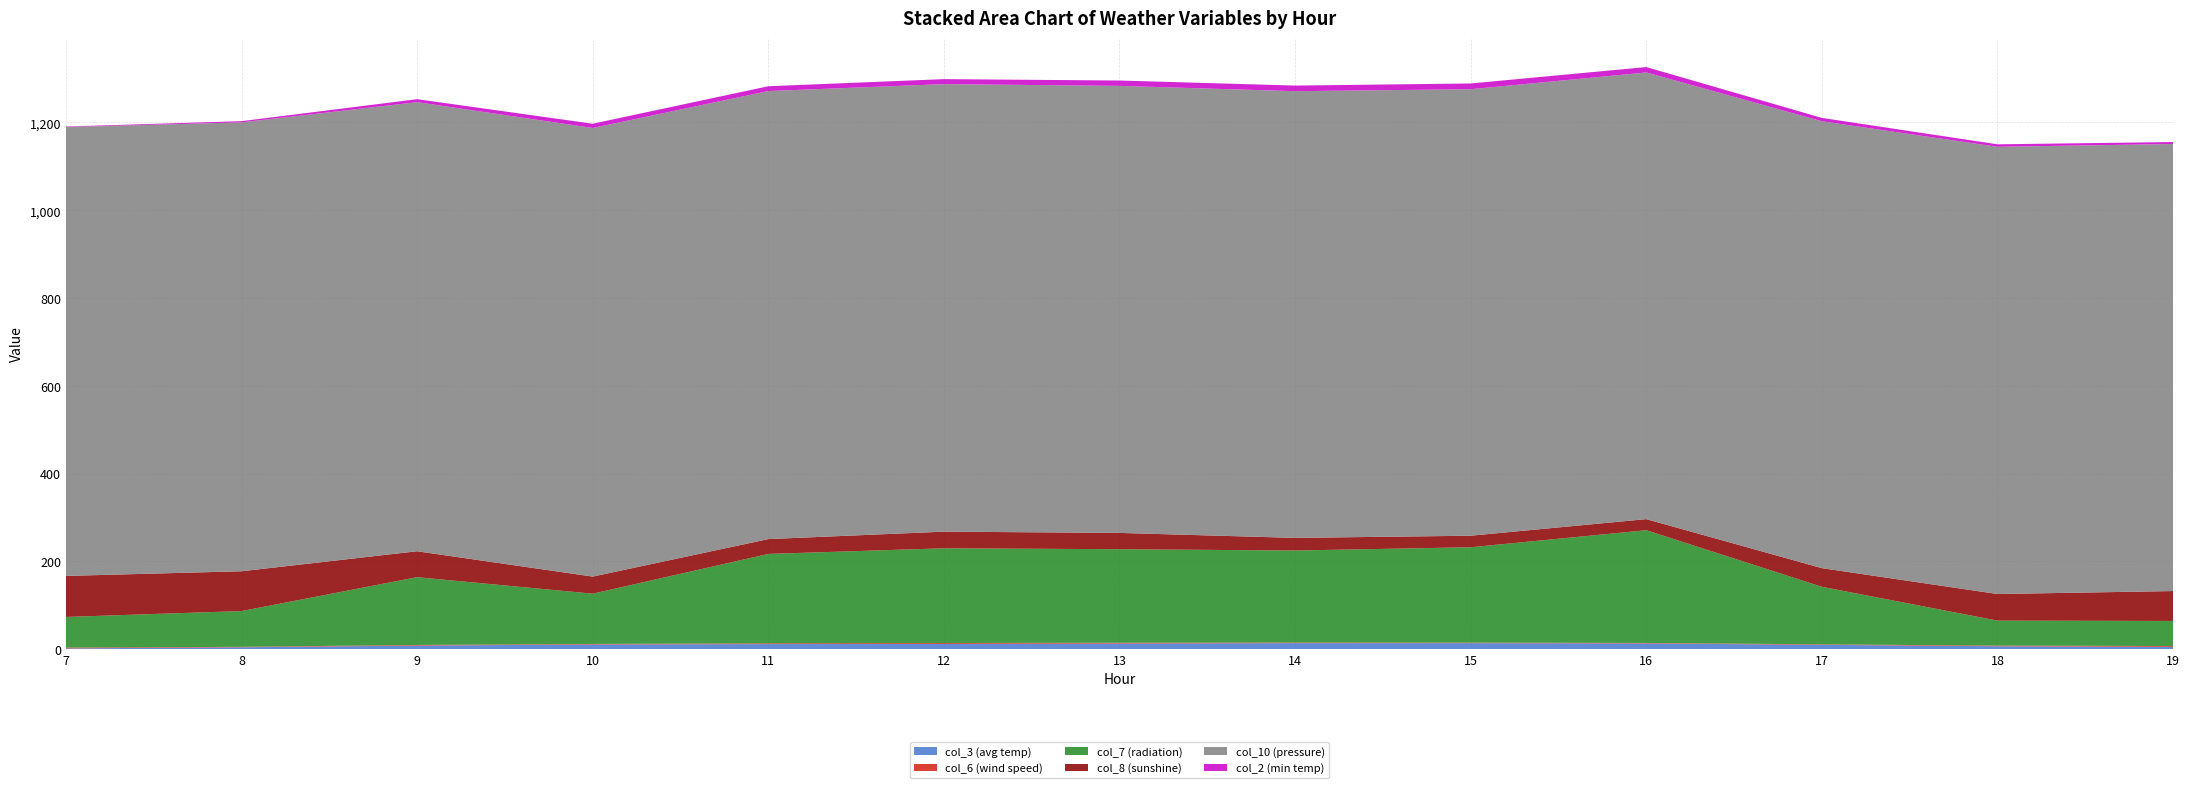

Reading right to left, transcribe all the data shown in this chart.

col_3 (avg temp): 19=5.1	18=6.5	17=9.7	16=12.9	15=13.5	14=13.6	13=12.6	12=11.8	11=11.4	10=10.6	9=8.0	8=4.2	7=1.6
col_6 (wind speed): 19=1.9	18=1.5	17=1.1	16=1.1	15=1.3	14=1.4	13=1.9	12=2.0	11=1.8	10=1.1	9=1.4	8=1.0	7=1.8
col_7 (radiation): 19=57.2	18=56.9	17=131.1	16=256.9	15=217.3	14=209.6	13=213.1	12=215.8	11=203.7	10=114.5	9=154.4	8=81.5	7=69.8
col_8 (sunshine): 19=68.1	18=60.6	17=42.5	16=25.3	15=26.3	14=28.8	13=37.1	12=37.9	11=33.8	10=39.0	9=59.1	8=90.7	7=93.5
col_10 (pressure): 19=1018.7	18=1019.0	17=1018.2	16=1017.8	15=1017.4	14=1017.9	13=1018.6	12=1019.8	11=1020.9	10=1022.2	9=1023.3	8=1022.8	7=1022.9
col_2 (min temp): 19=4.5	18=5.7	17=7.7	16=12.3	15=13.1	14=12.8	13=12.2	12=11.4	11=11.0	10=9.7	9=6.8	8=2.8	7=1.1